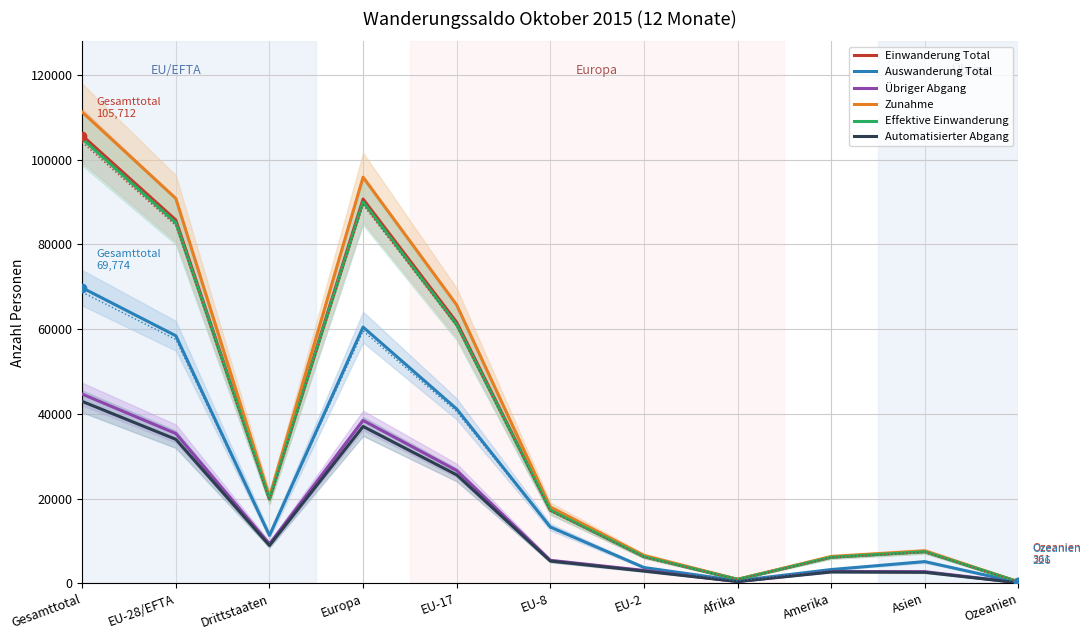

What is the value of the Auswanderung Total point at the 2nd from the left?

58454